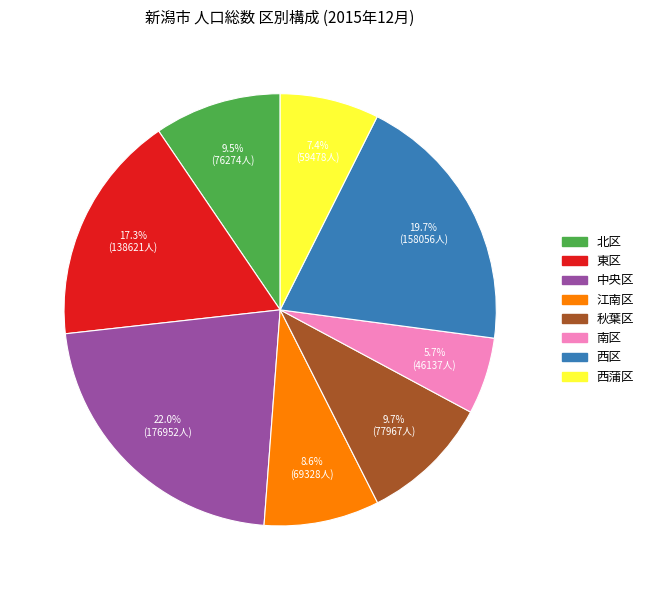

Is there any slice that represents more than half of the pie?

No